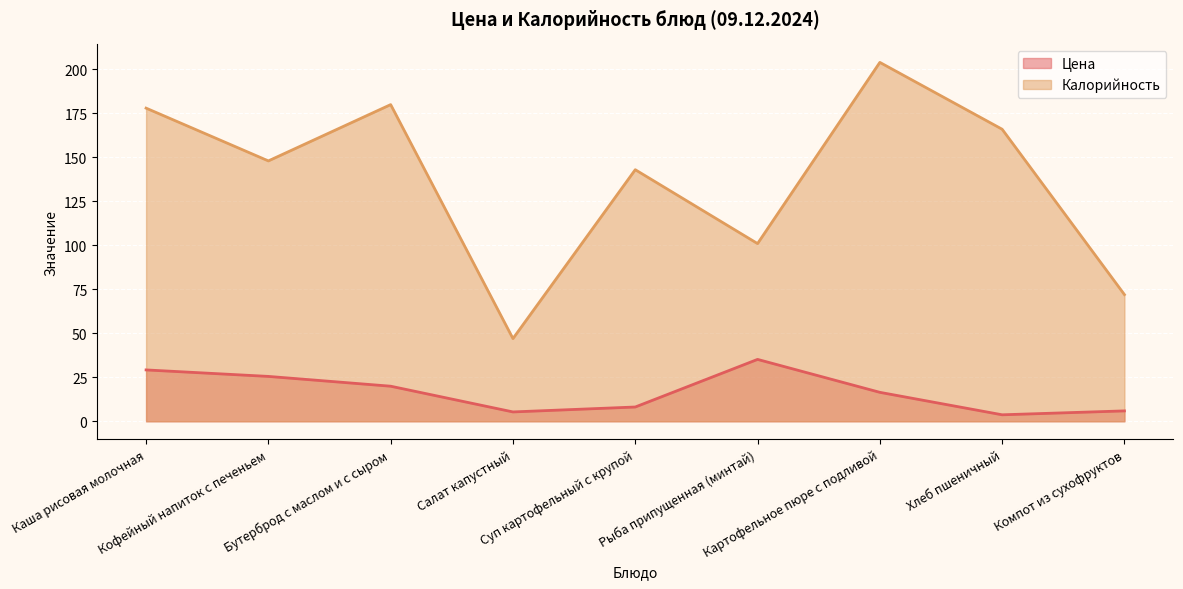

Reading right to left, list all the values displayed in this chart.

Цена: Компот из сухофруктов=5.9	Хлеб пшеничный=3.7	Картофельное пюре с подливой=16.4	Рыба припущенная (минтай)=35.2	Суп картофельный с крупой=8.1	Салат капустный=5.3	Бутерброд с маслом и с сыром=19.9	Кофейный напиток с печеньем=25.5	Каша рисовая молочная=29.2
Калорийность: Компот из сухофруктов=72.0	Хлеб пшеничный=166.0	Картофельное пюре с подливой=204.0	Рыба припущенная (минтай)=101.0	Суп картофельный с крупой=143.0	Салат капустный=47.0	Бутерброд с маслом и с сыром=180.0	Кофейный напиток с печеньем=148.0	Каша рисовая молочная=178.0